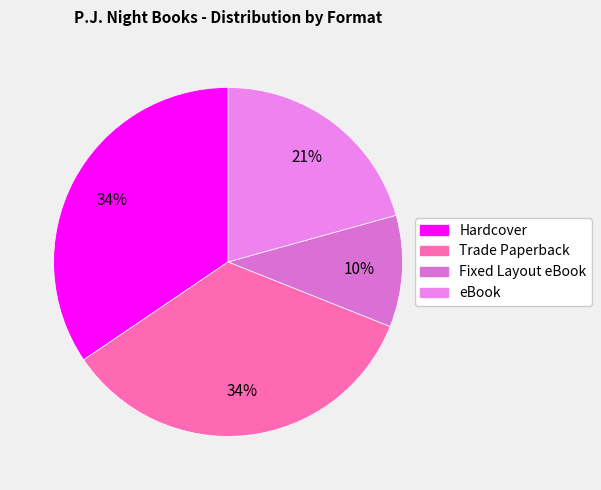

Is there any slice that represents more than half of the pie?

No